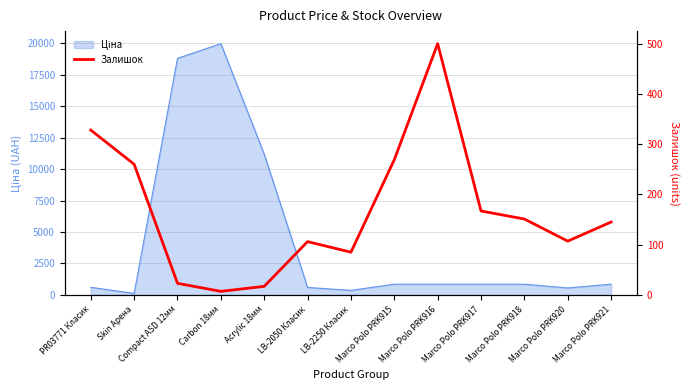

At which category does the data reach its first local valley?

Carbon 18мм